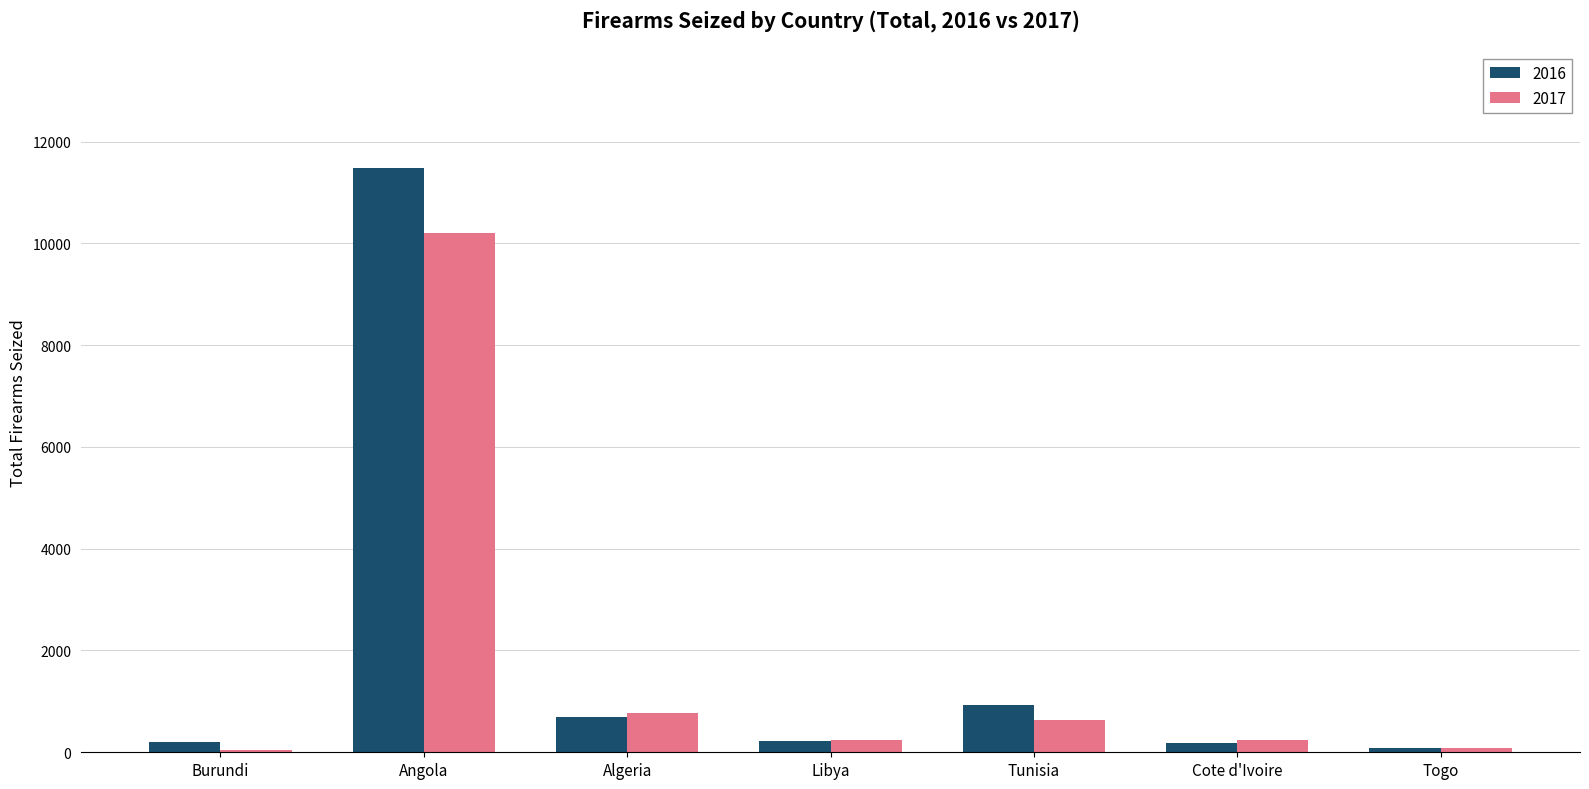

Rank the series at Burundi from highest to lowest value.

2016, 2017